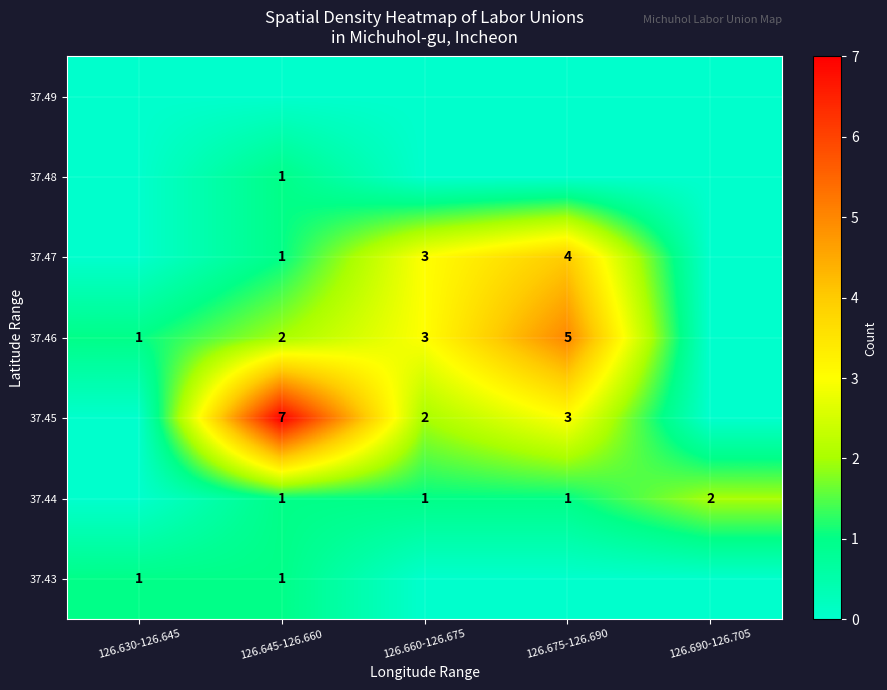

The value of 37.47 at 126.645-126.660 is 1. True or false?

True